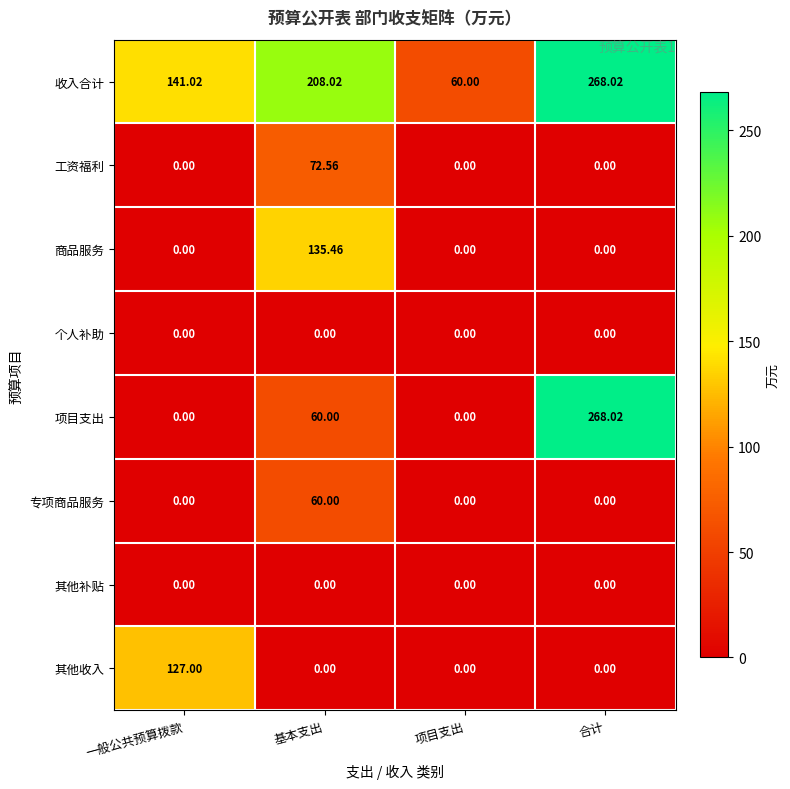

Which series has the largest total across all categories?

收入合计